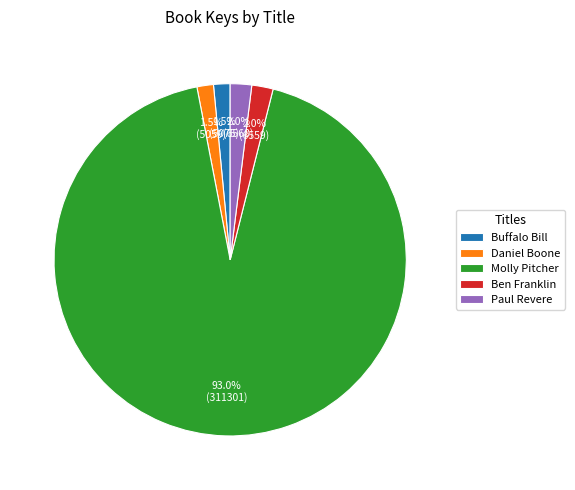

To the nearest percent, what is the average slice percentage?

20%